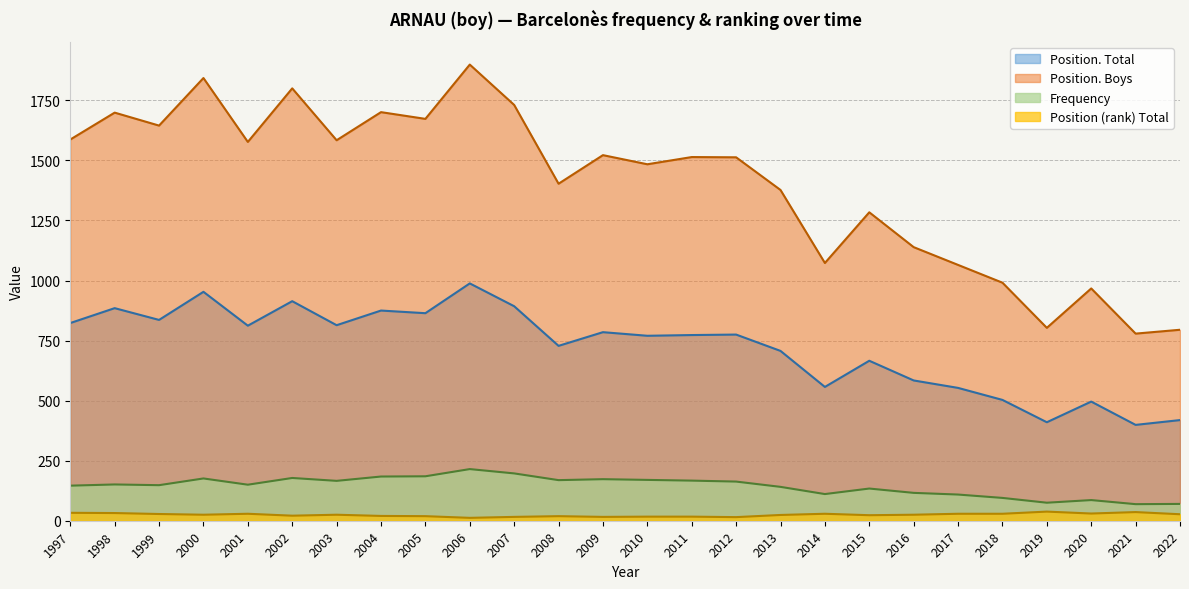

Reading left to right, transcribe all the data shown in this chart.

Position. Total: 1997=823	1998=885	1999=836	2000=953	2001=812	2002=914	2003=814	2004=875	2005=864	2006=988	2007=893	2008=728	2009=785	2010=770	2011=773	2012=775	2013=707	2014=557	2015=666	2016=584	2017=553	2018=503	2019=410	2020=496	2021=399	2022=419
Position. Boys: 1997=1587	1998=1699	1999=1645	2000=1843	2001=1577	2002=1800	2003=1584	2004=1701	2005=1673	2006=1899	2007=1731	2008=1403	2009=1522	2010=1484	2011=1514	2012=1513	2013=1377	2014=1073	2015=1284	2016=1139	2017=1065	2018=991	2019=803	2020=967	2021=779	2022=795
Frequency: 1997=146	1998=151	1999=148	2000=176	2001=150	2002=178	2003=166	2004=184	2005=185	2006=215	2007=197	2008=169	2009=173	2010=170	2011=167	2012=163	2013=141	2014=111	2015=134	2016=116	2017=109	2018=95	2019=75	2020=86	2021=69	2022=70
Position (rank) Total: 1997=33	1998=32	1999=28	2000=25	2001=29	2002=21	2003=25	2004=20	2005=19	2006=12	2007=16	2008=19	2009=16	2010=17	2011=17	2012=15	2013=24	2014=29	2015=23	2016=25	2017=29	2018=29	2019=38	2020=30	2021=36	2022=27